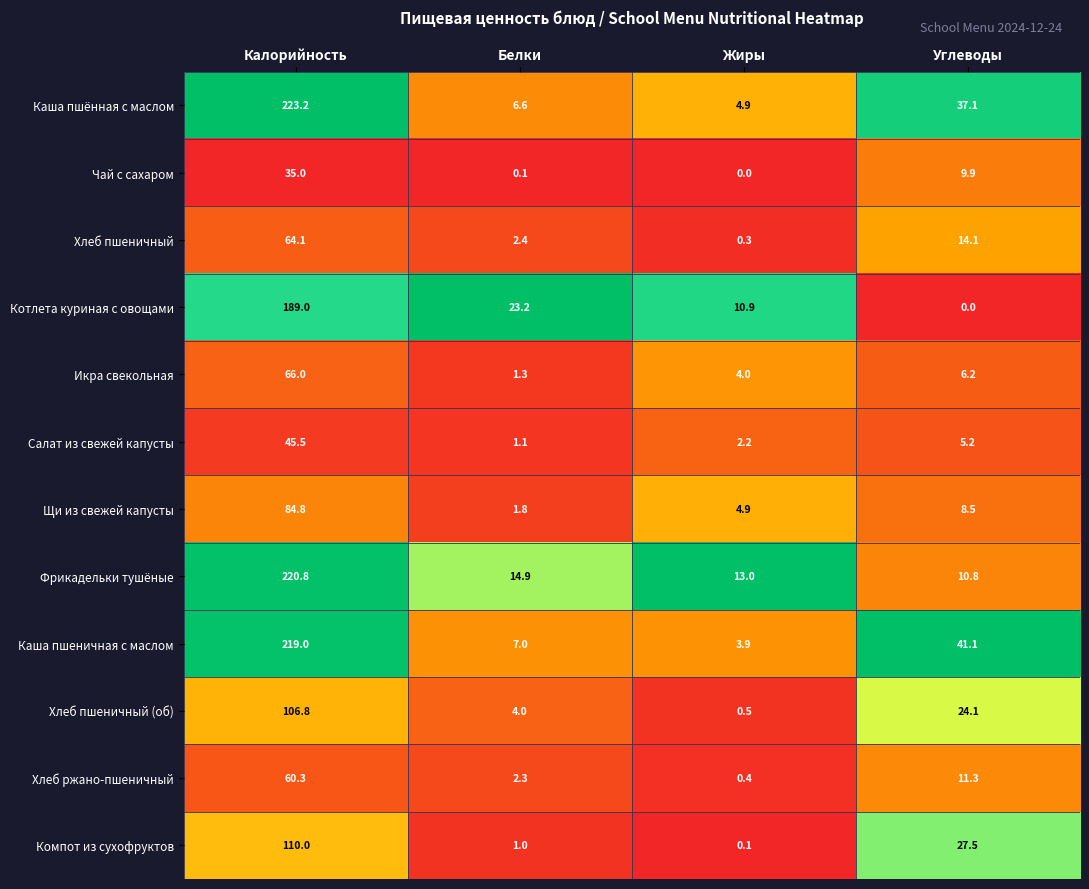

What is the average value of the Хлеб ржано-пшеничный series?

18.6